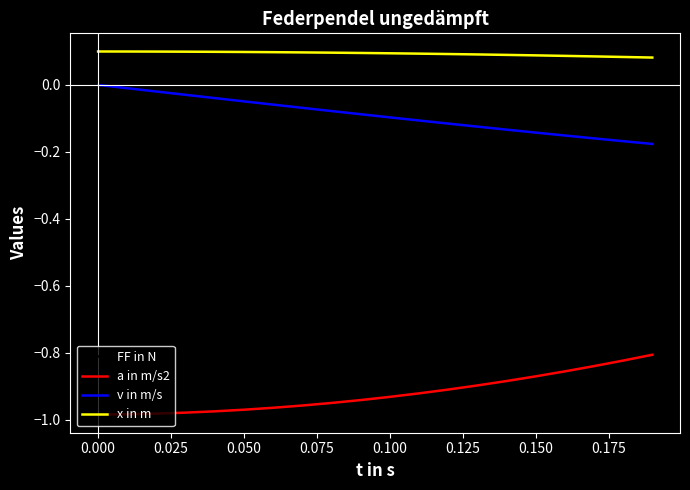

True or false: a in m/s2 and x in m intersect in this chart.

False